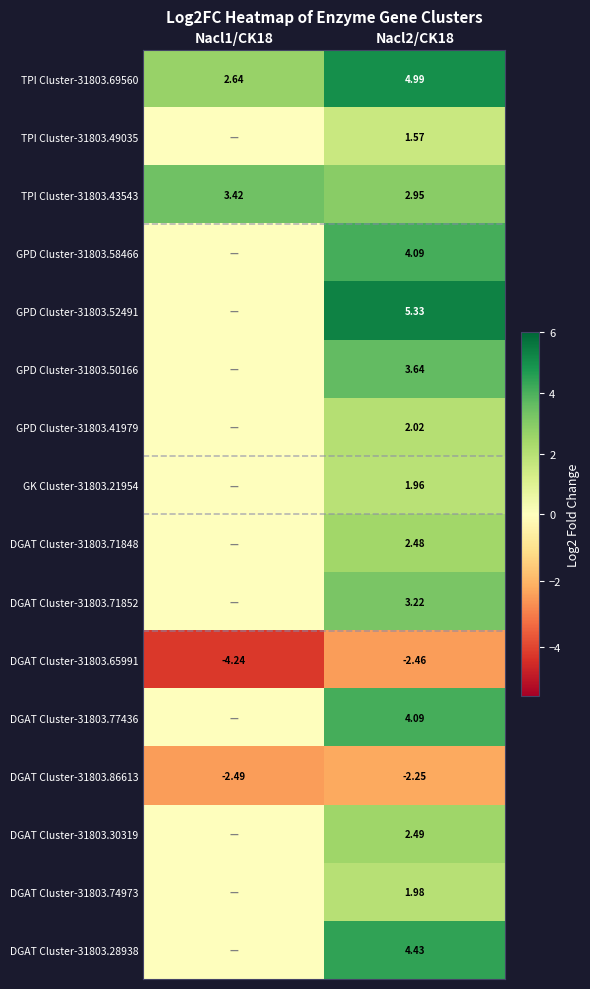

Is the value of DGAT Cluster-31803.65991 at Nacl1/CK18 greater than the value of TPI Cluster-31803.43543 at Nacl1/CK18?

No